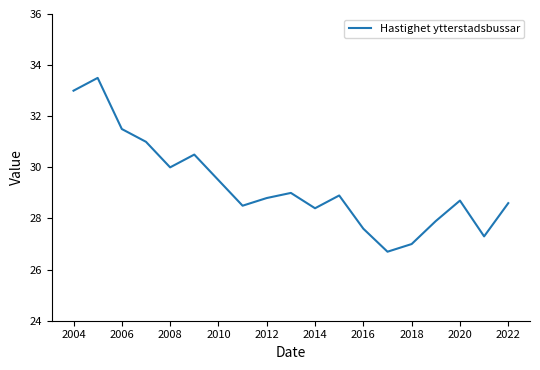

What is the smallest value displayed?

26.7